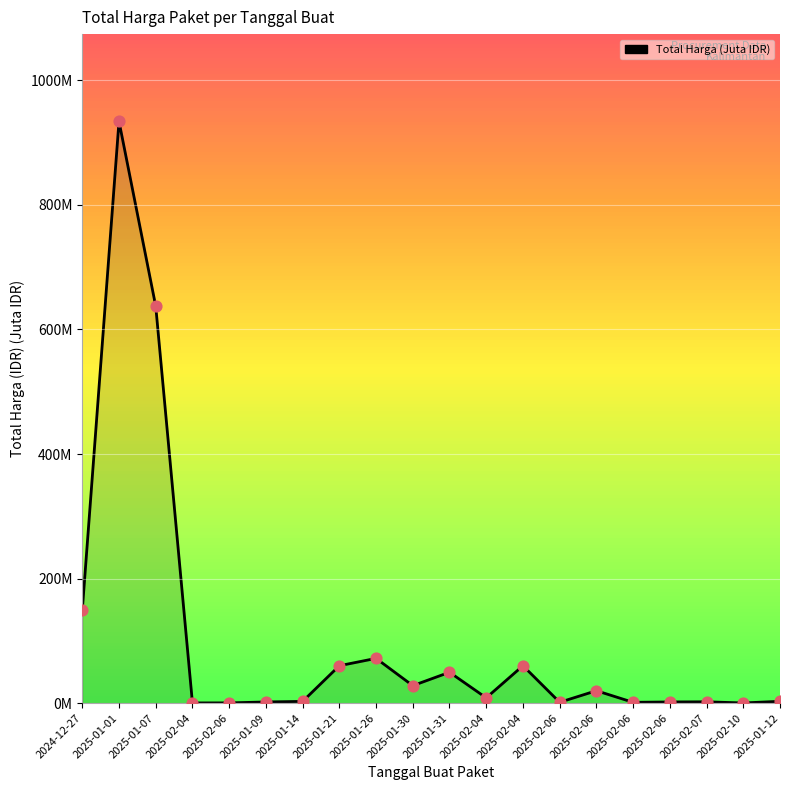

What is the change in value from 2025-02-04 to 2025-02-06?

-58.7